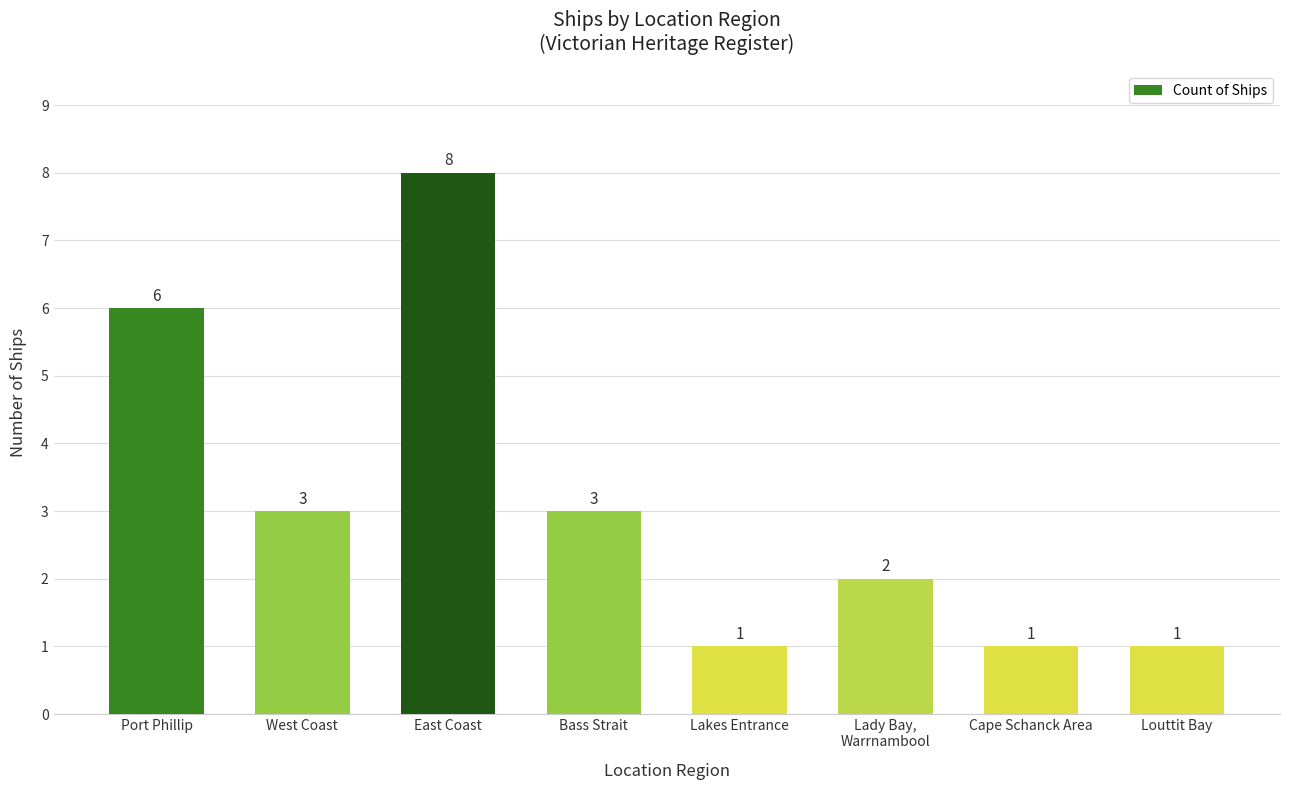

How many values are between 1 and 6?

7